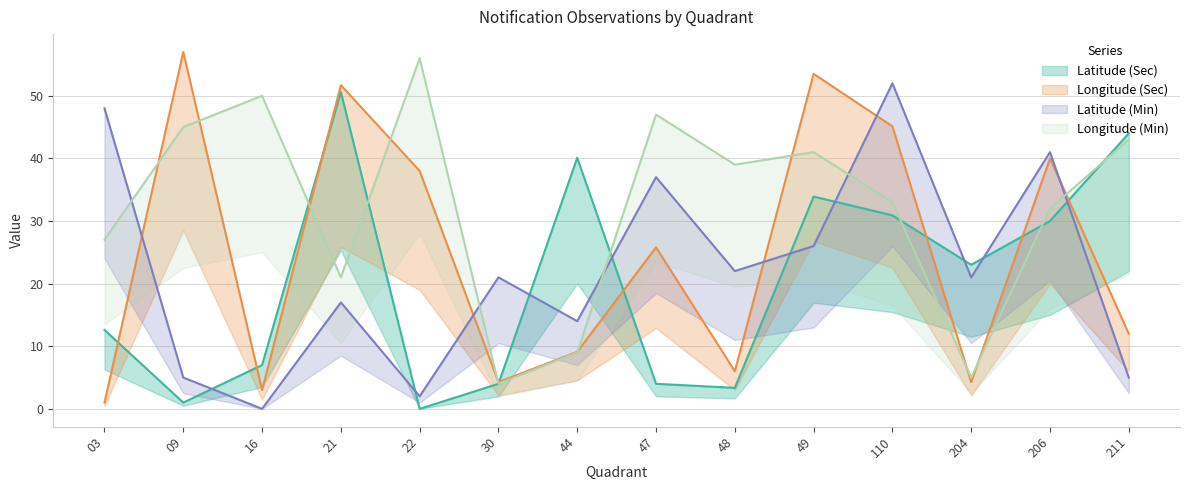

Reading left to right, what are all the values shown in this chart?

Latitude (Sec): 03=12.6	09=1.0	16=7.0	21=50.6	22=0.0	30=4.0	44=40.1	47=4.0	48=3.4	49=33.9	110=30.9	204=23.0	206=30.0	211=44.0
Longitude (Sec): 03=1.0	09=57.0	16=3.0	21=51.7	22=38.0	30=4.3	44=9.1	47=25.8	48=6.0	49=53.5	110=45.1	204=4.3	206=40.0	211=12.0
Latitude (Min): 03=48.0	09=5.0	16=0.0	21=17.0	22=2.0	30=21.0	44=14.0	47=37.0	48=22.0	49=26.0	110=52.0	204=21.0	206=41.0	211=5.0
Longitude (Min): 03=27.0	09=45.0	16=50.0	21=21.0	22=56.0	30=4.0	44=9.0	47=47.0	48=39.0	49=41.0	110=33.0	204=5.0	206=32.0	211=43.0